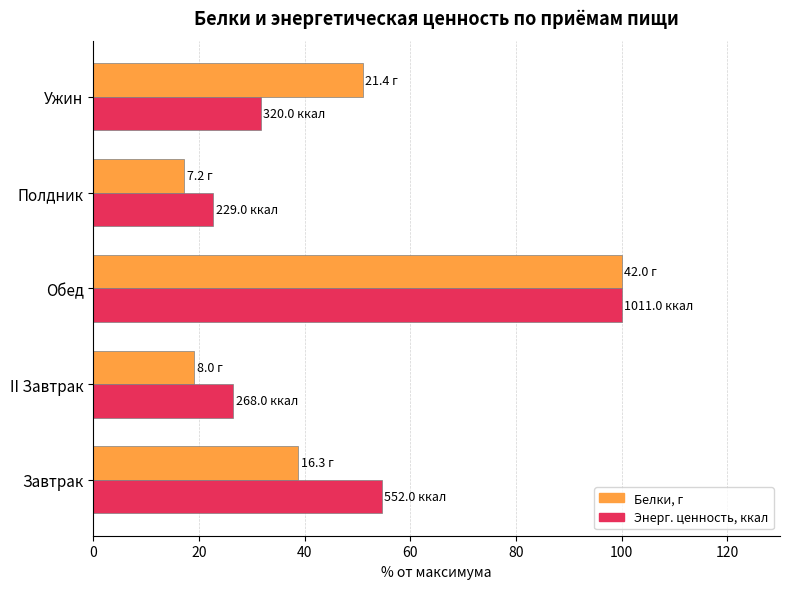

At Ужин, list the series in order from smallest to largest.

Энерг. ценность, ккал, Белки, г